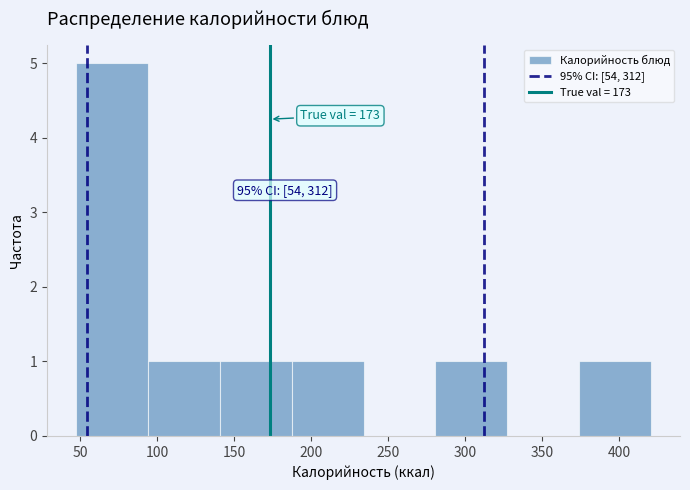

Over which range of the x-axis is the bar tallest?

45 to 95